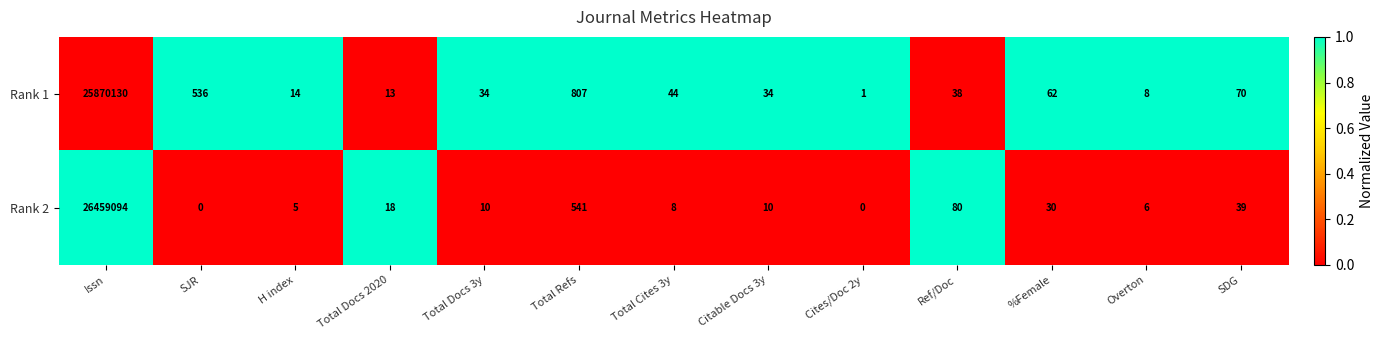

The value of Rank 1 at Citable Docs 3y is 45. True or false?

False